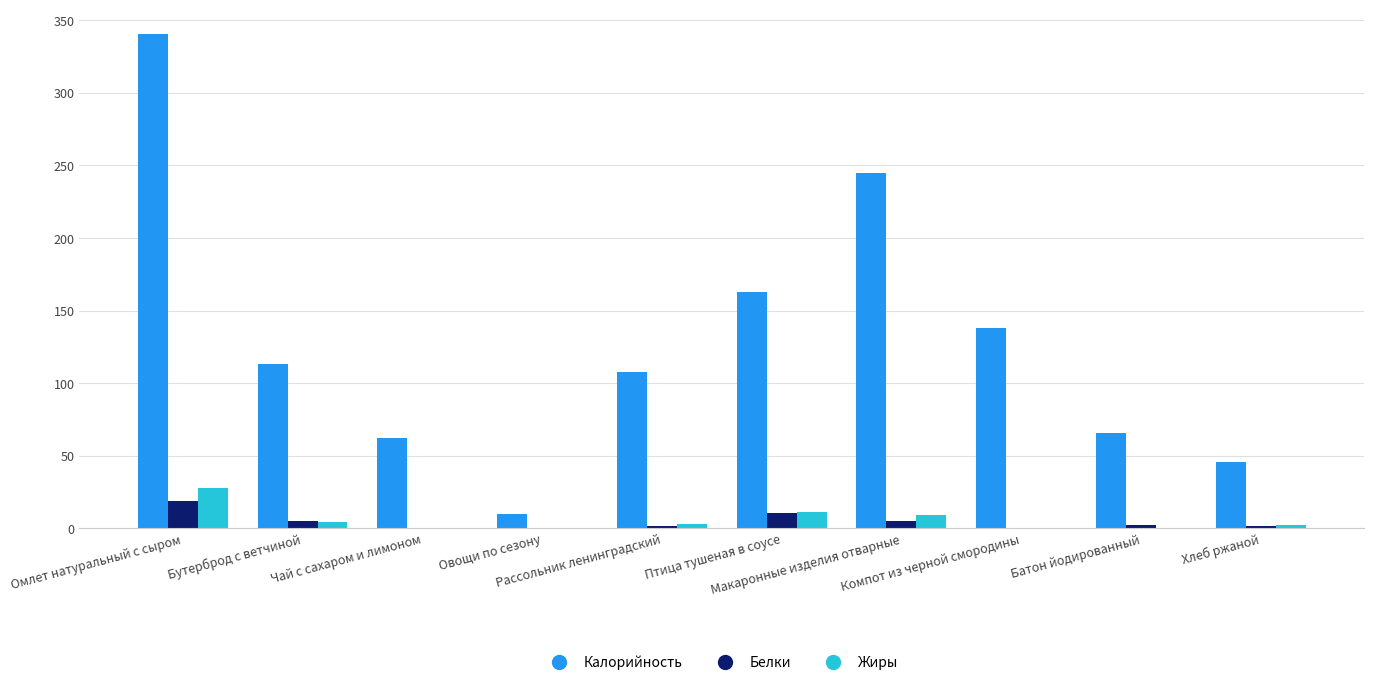

What is the sum of all Белки values?

45.0